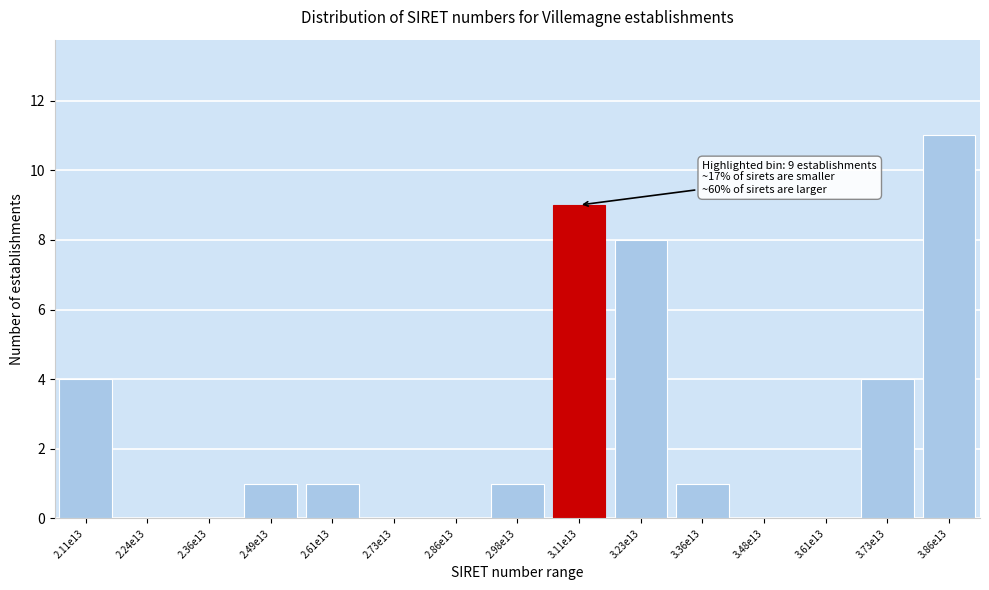

Reading right to left, extract all data points from this chart.

3.86e13=11	3.73e13=4	3.61e13=0	3.48e13=0	3.36e13=1	3.23e13=8	3.11e13=9	2.98e13=1	2.86e13=0	2.73e13=0	2.61e13=1	2.49e13=1	2.36e13=0	2.24e13=0	2.11e13=4